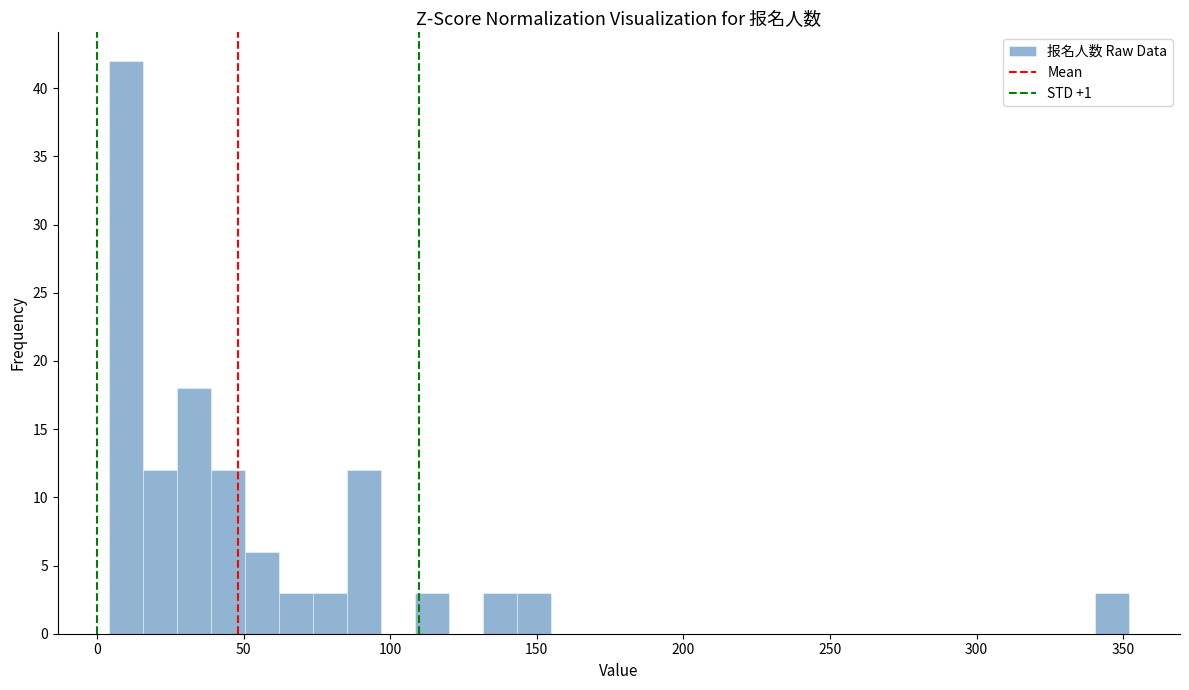

Around what value on the x-axis is the tallest bar? Give the approximate position of its centre, as read against the axis.

10